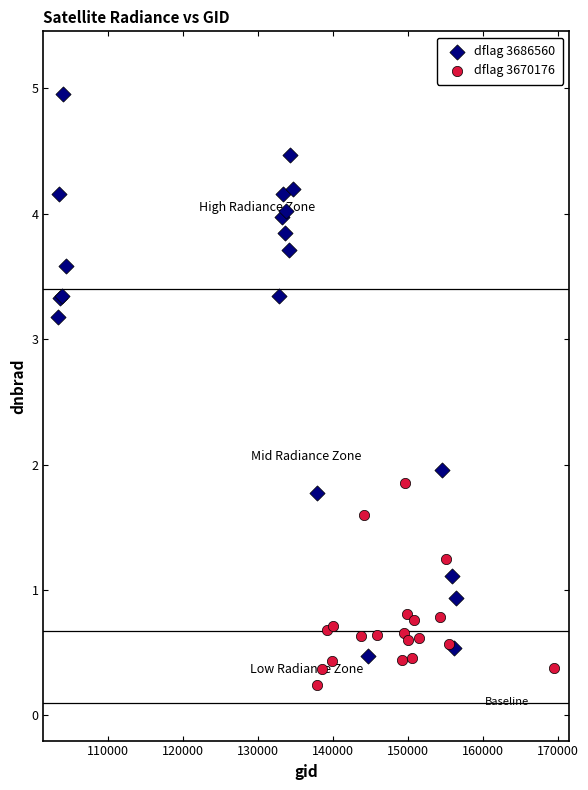

Which series reaches the maximum Y coordinate?

dflag 3686560